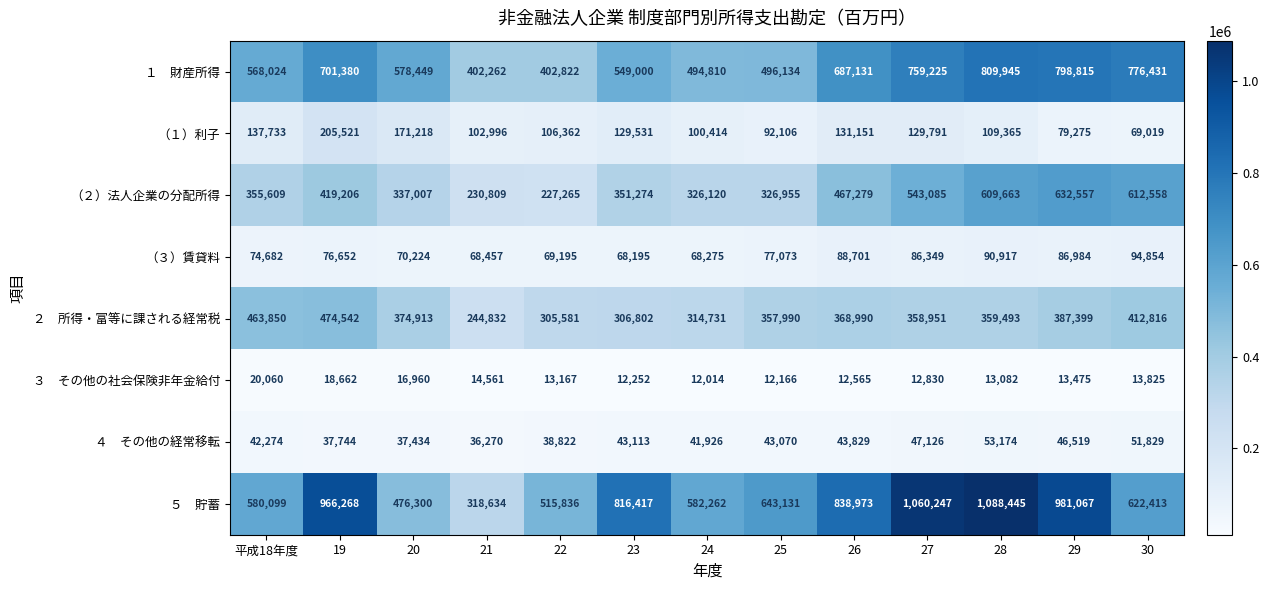

At which category is the sum across all series the highest?

28